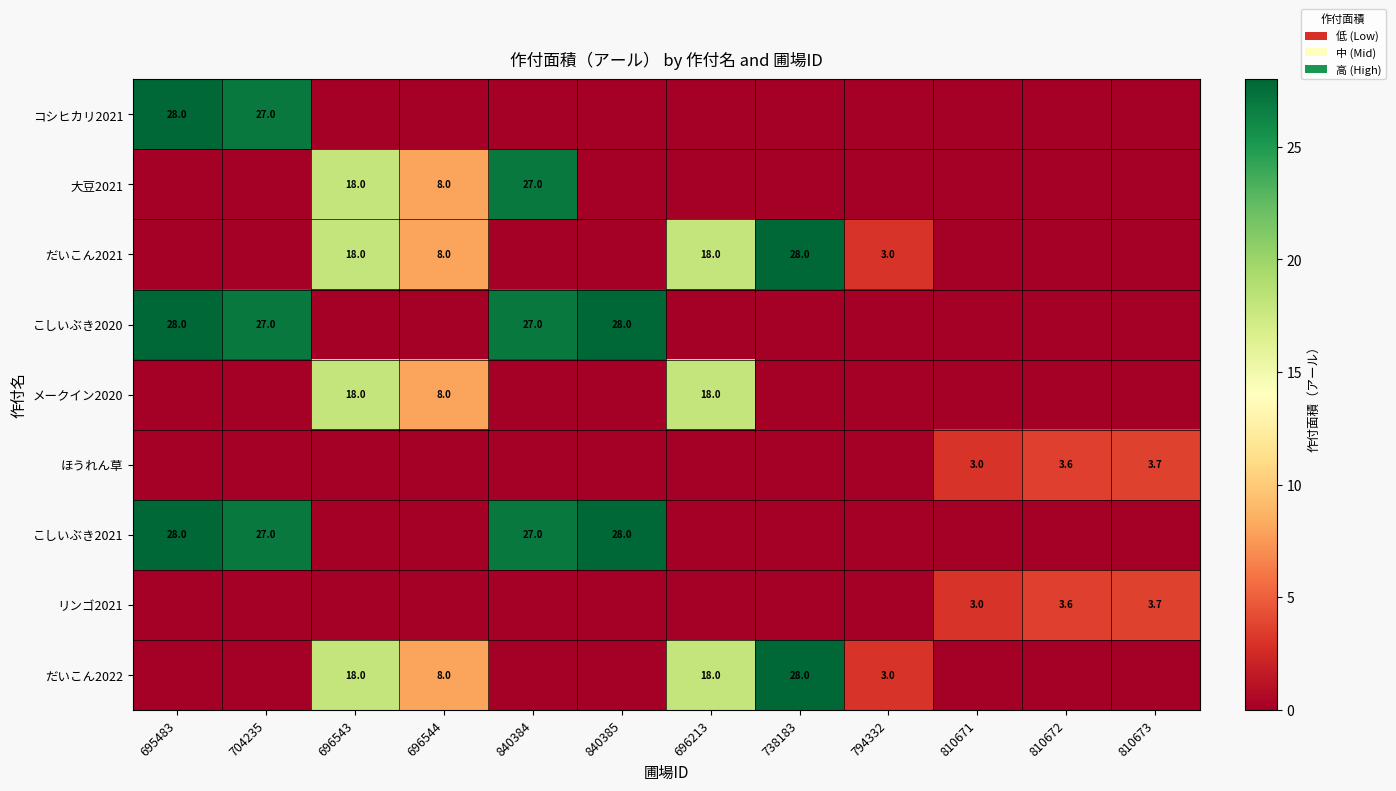

What is the spread (max minus min) of values at 738183?

28.0